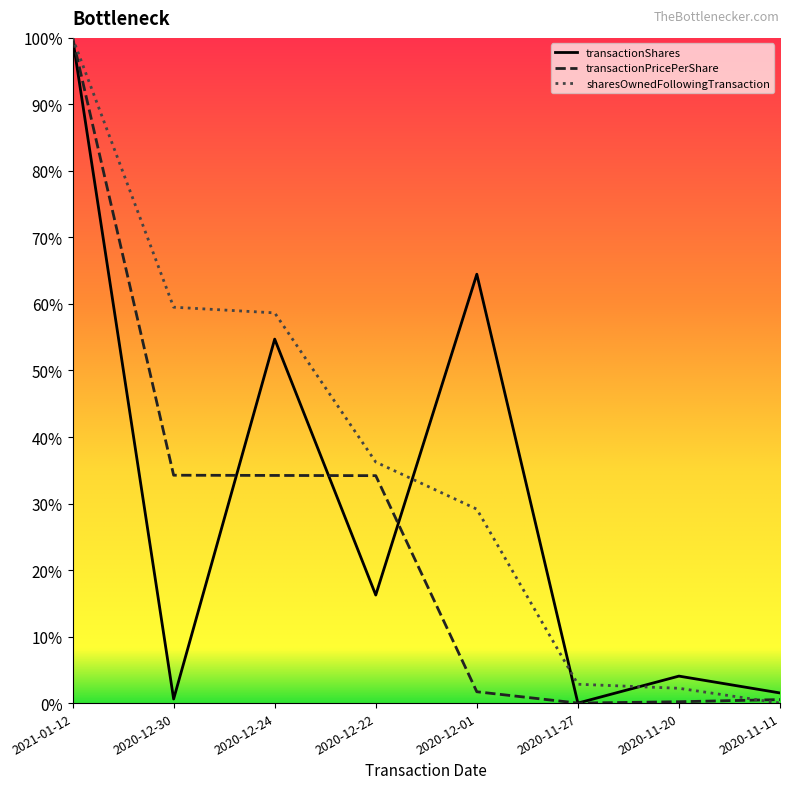

True or false: sharesOwnedFollowingTransaction has a value of 0.3 at 2020-12-01.

True